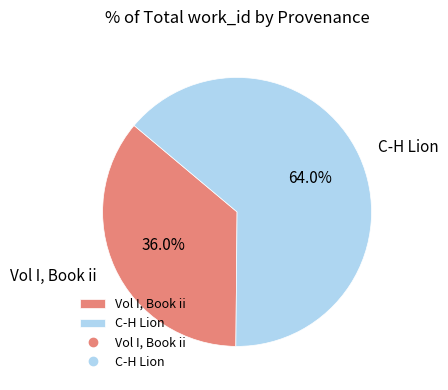

Approximately how many times larger is the value at Vol I, Book ii compared to C-H Lion?

0.6